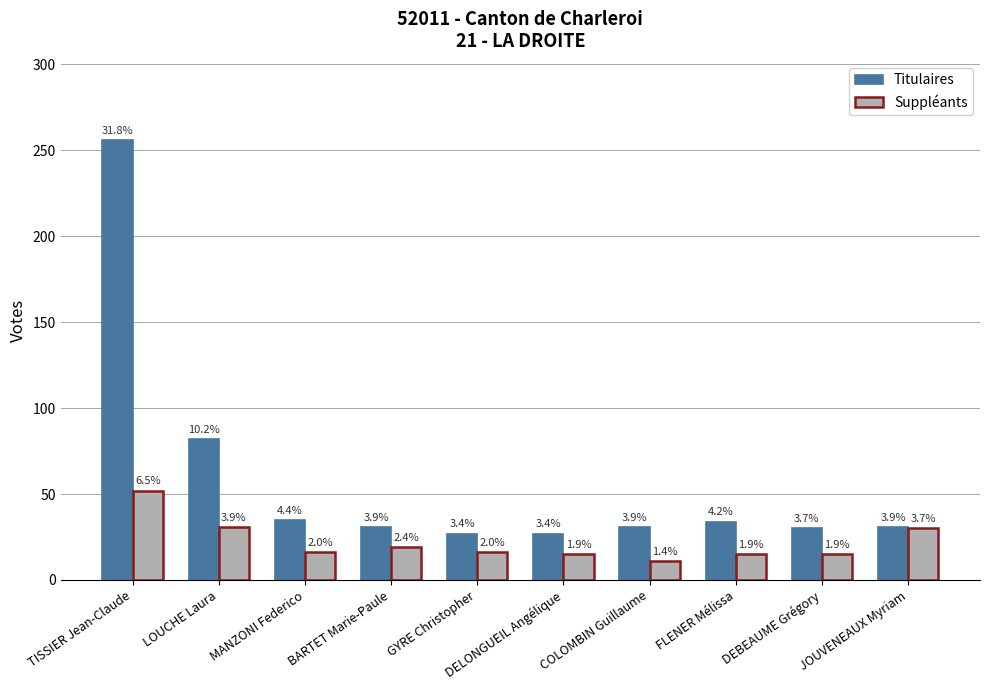

How many bars are there in each group?

2